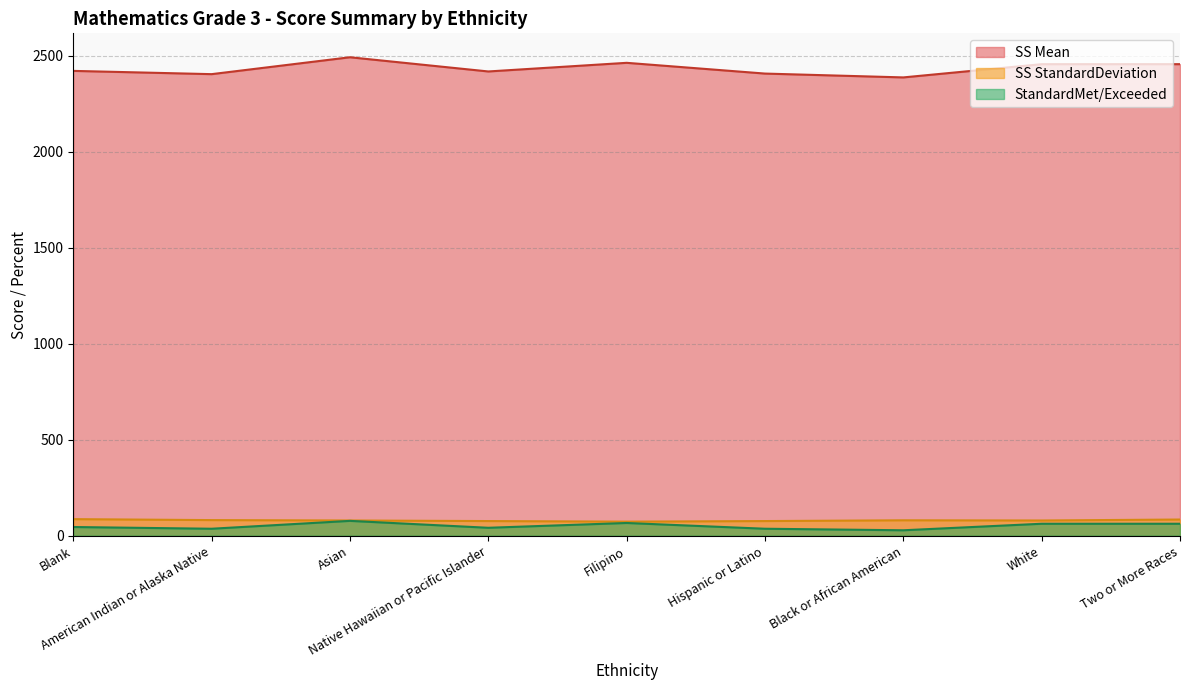

True or false: StandardMet/Exceeded has a value of 36 at Hispanic or Latino.

True